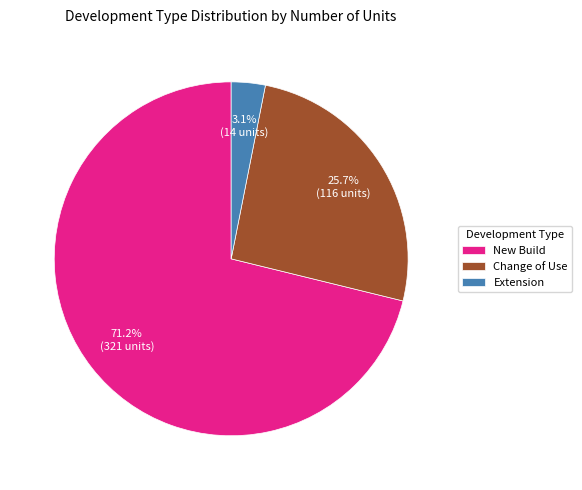

What is the largest slice in the pie chart?

New Build